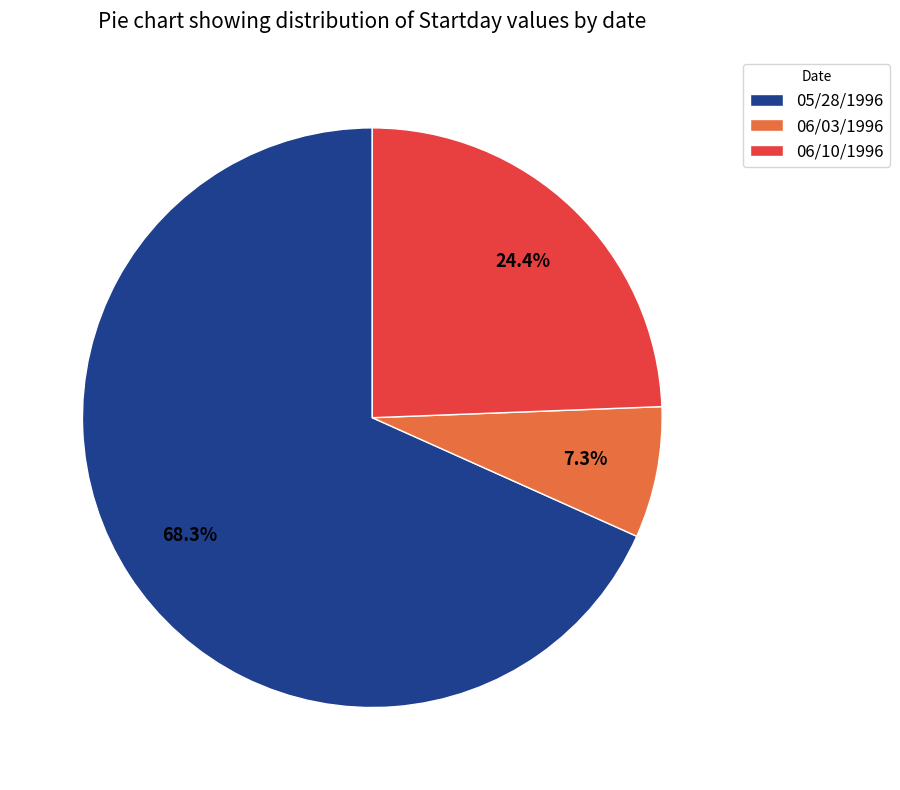

Which slice is the largest?

05/28/1996